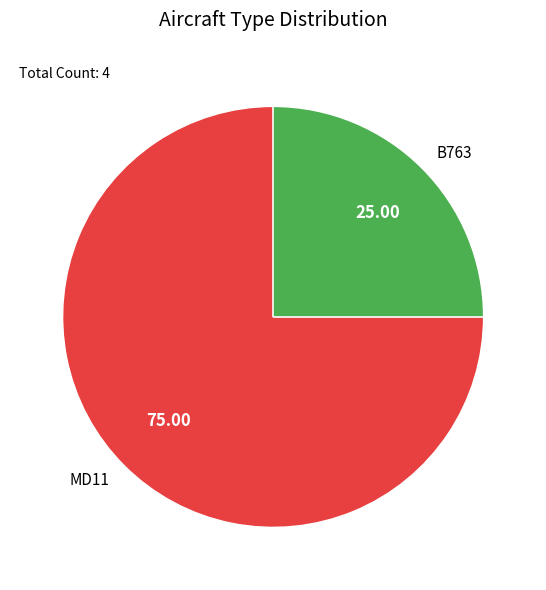

How many segments does this pie chart have?

2